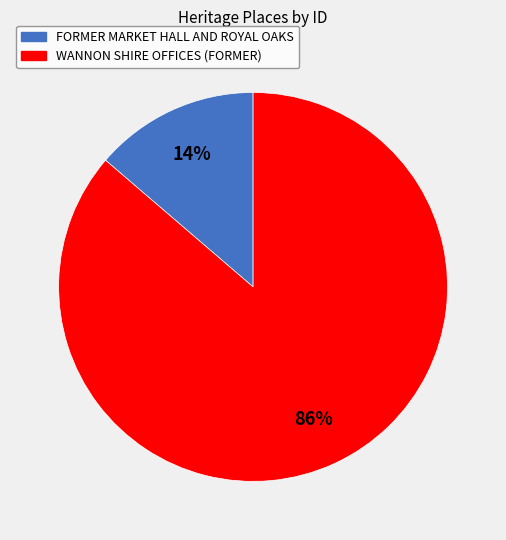

To the nearest percent, what portion does WANNON SHIRE OFFICES (FORMER) represent?

86%